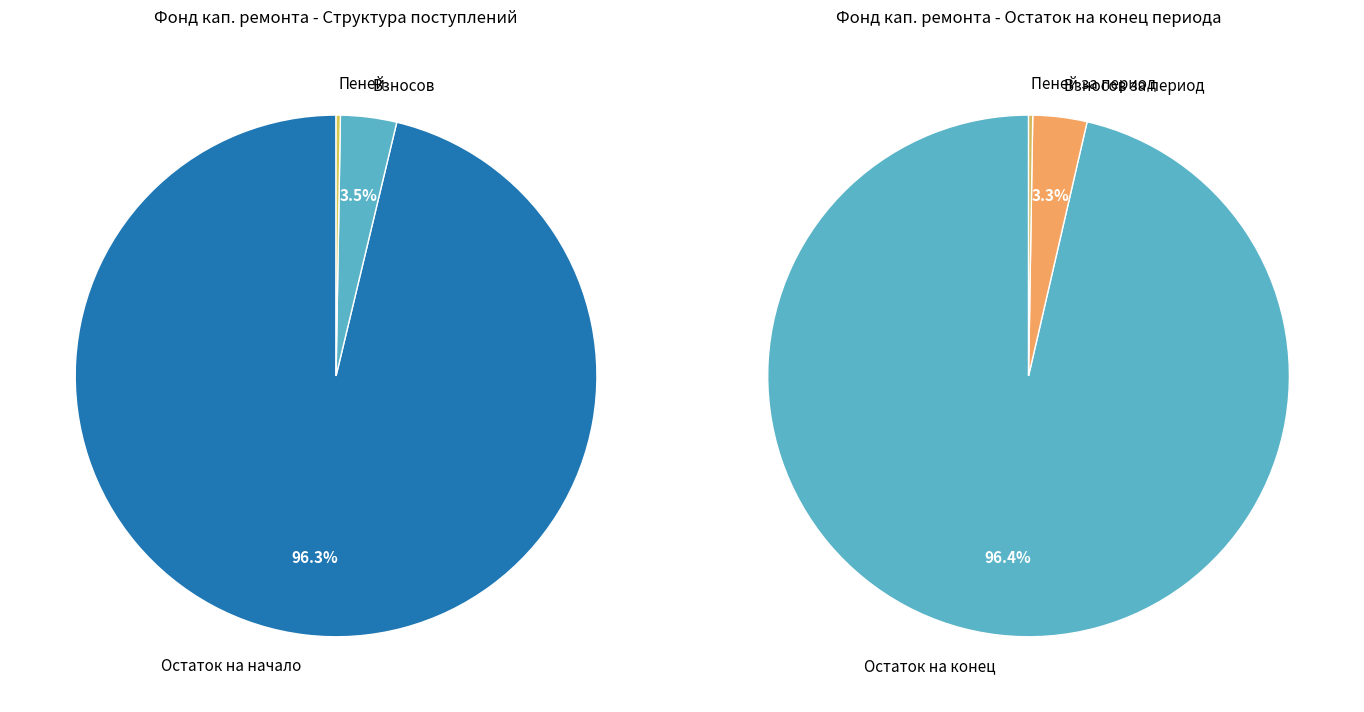

To the nearest percent, what is the difference between the largest and smallest slice percentages?

93%